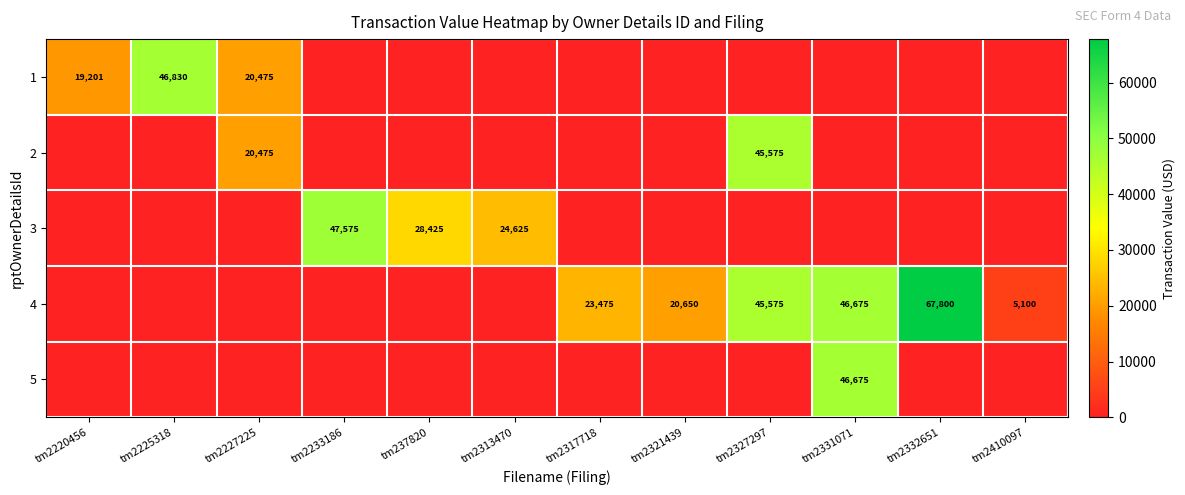

True or false: 4 has a value of 67800 at tm2332651.

True